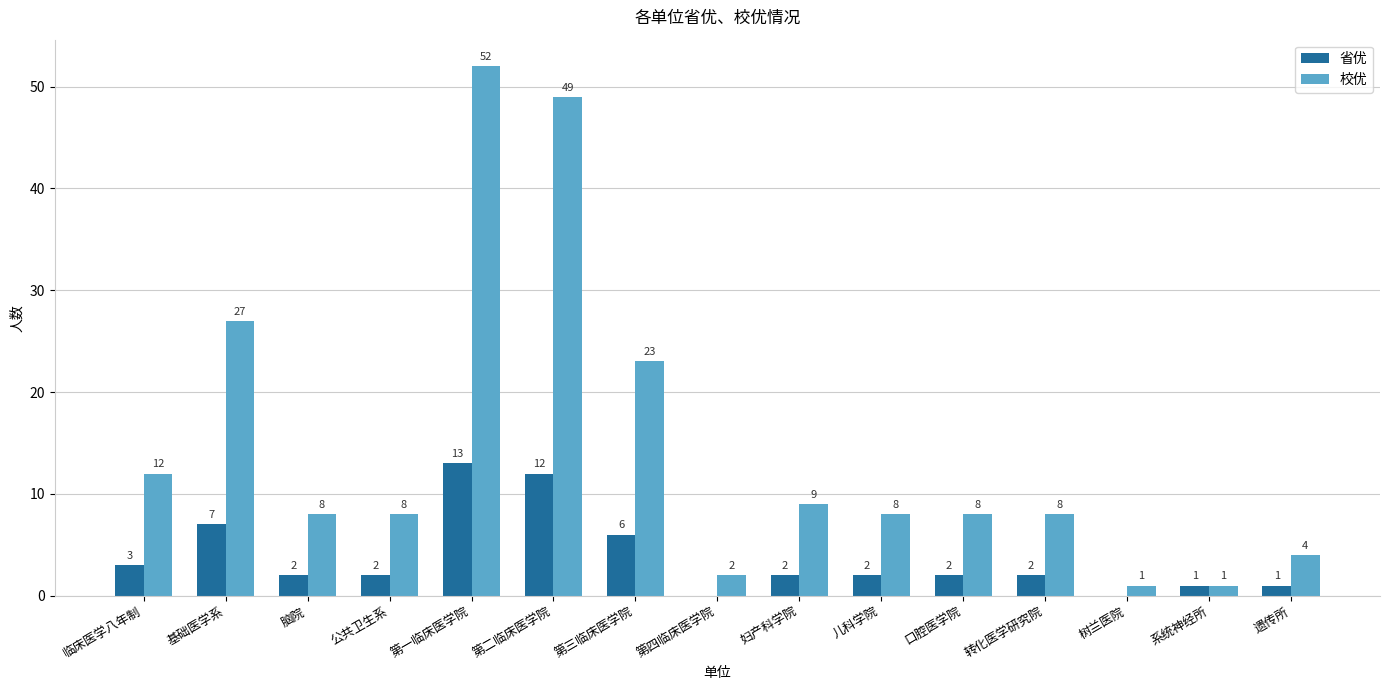

What is the difference between the 校优 values at 系统神经所 and 儿科学院?

7